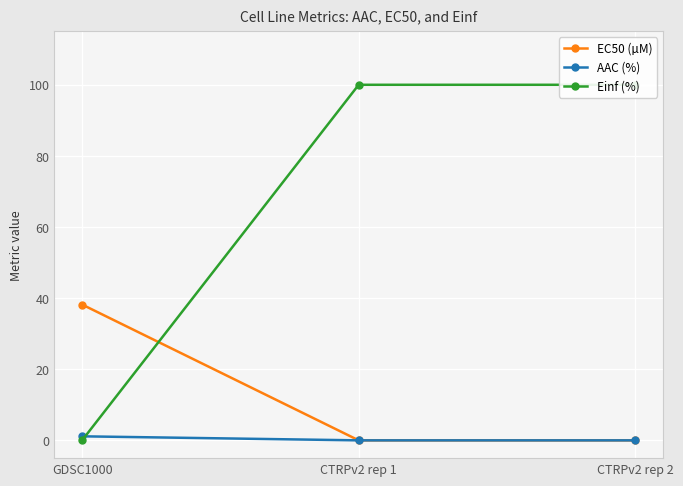

Which category has the lowest value in the AAC (%) series?

CTRPv2 rep 1